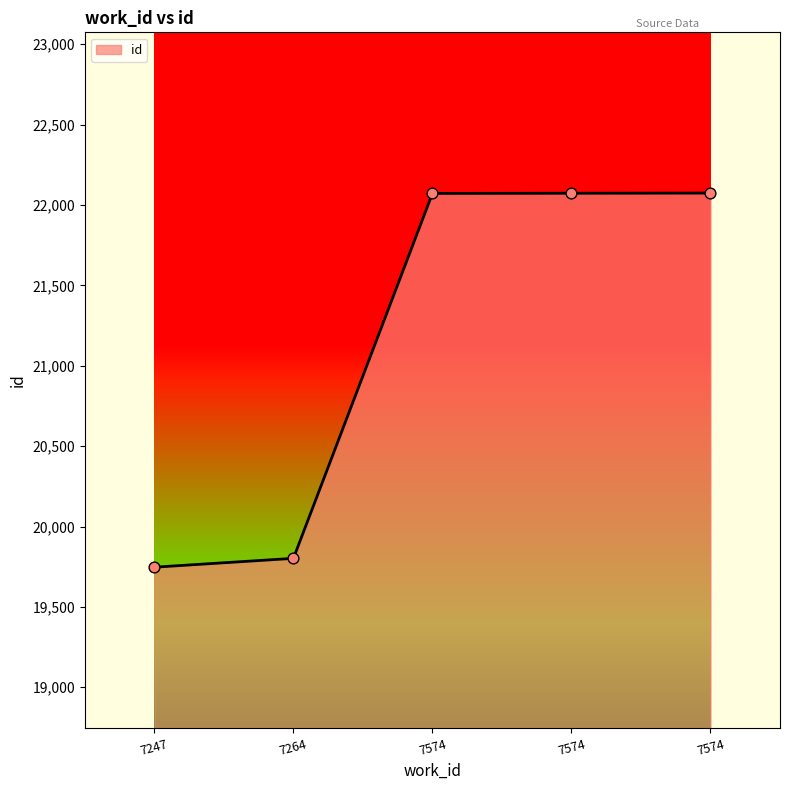

What is the change in value from 7264 to 7574?

+2270